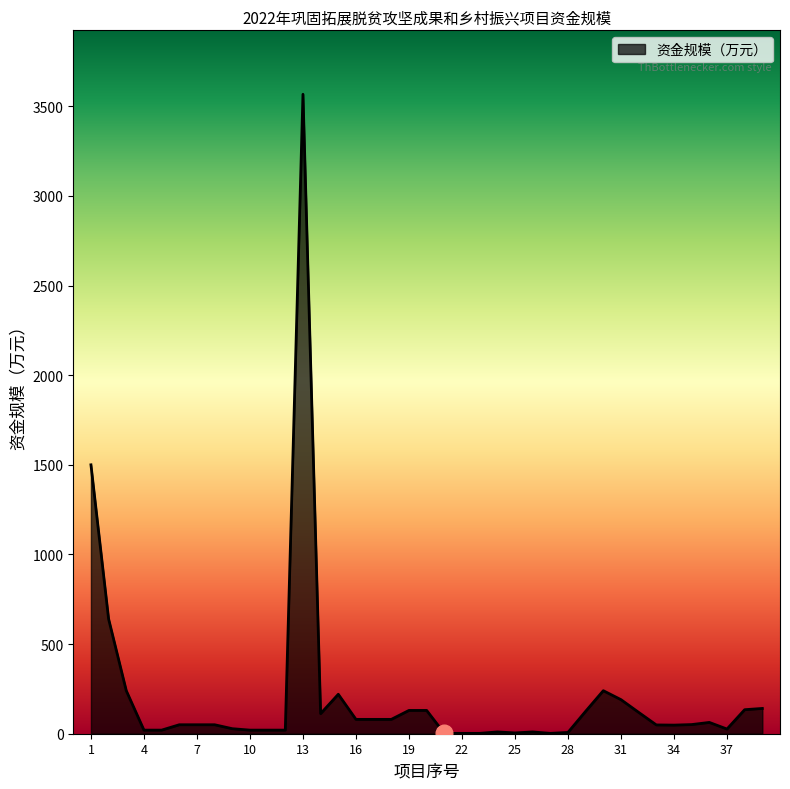

True or false: there are more than 2 points higher than both neighbors.

True